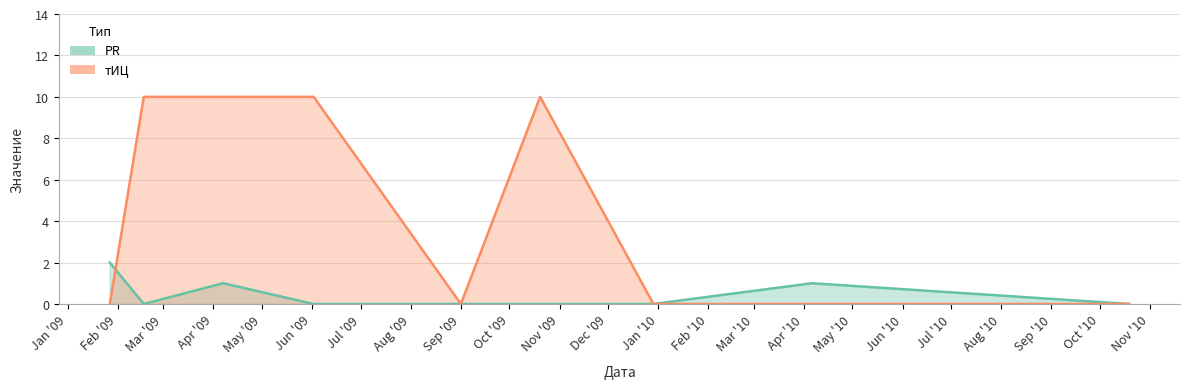

Which series has the largest range (max minus min)?

тИЦ